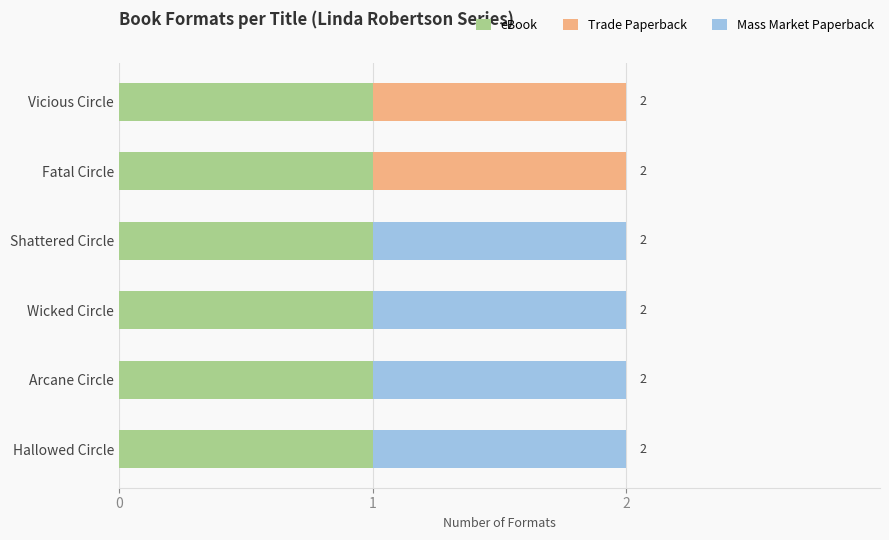

The eBook series shows 1 at Hallowed Circle. True or false?

True